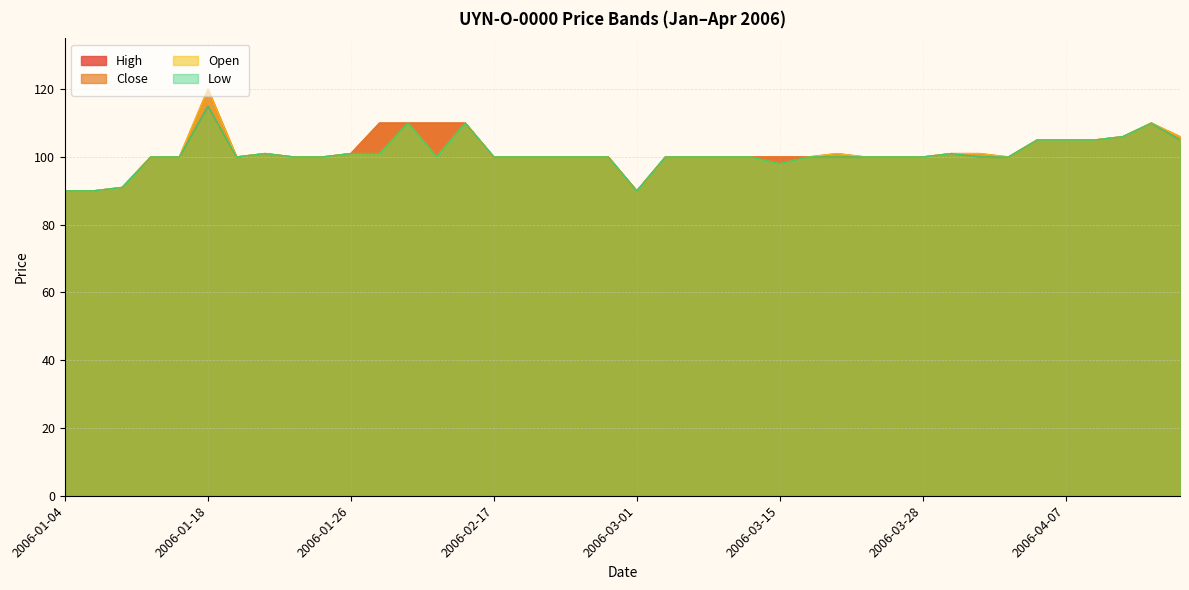

What is the sum of the Close values at 2006-01-27 and 2006-04-17?

215